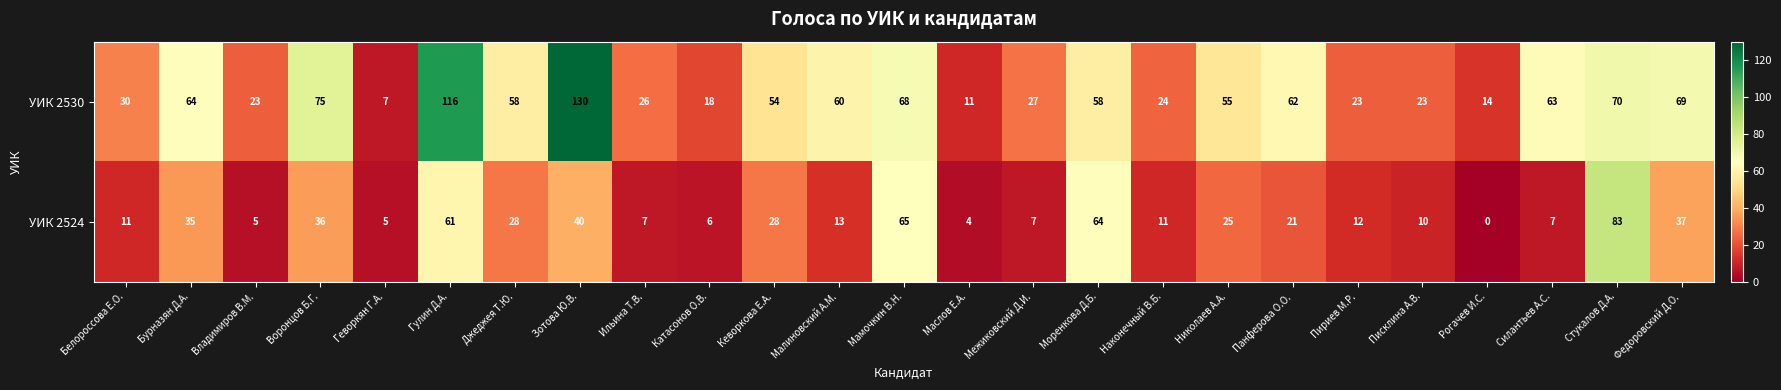

The УИК 2524 series shows 7 at Межиковский Д.И.. True or false?

True